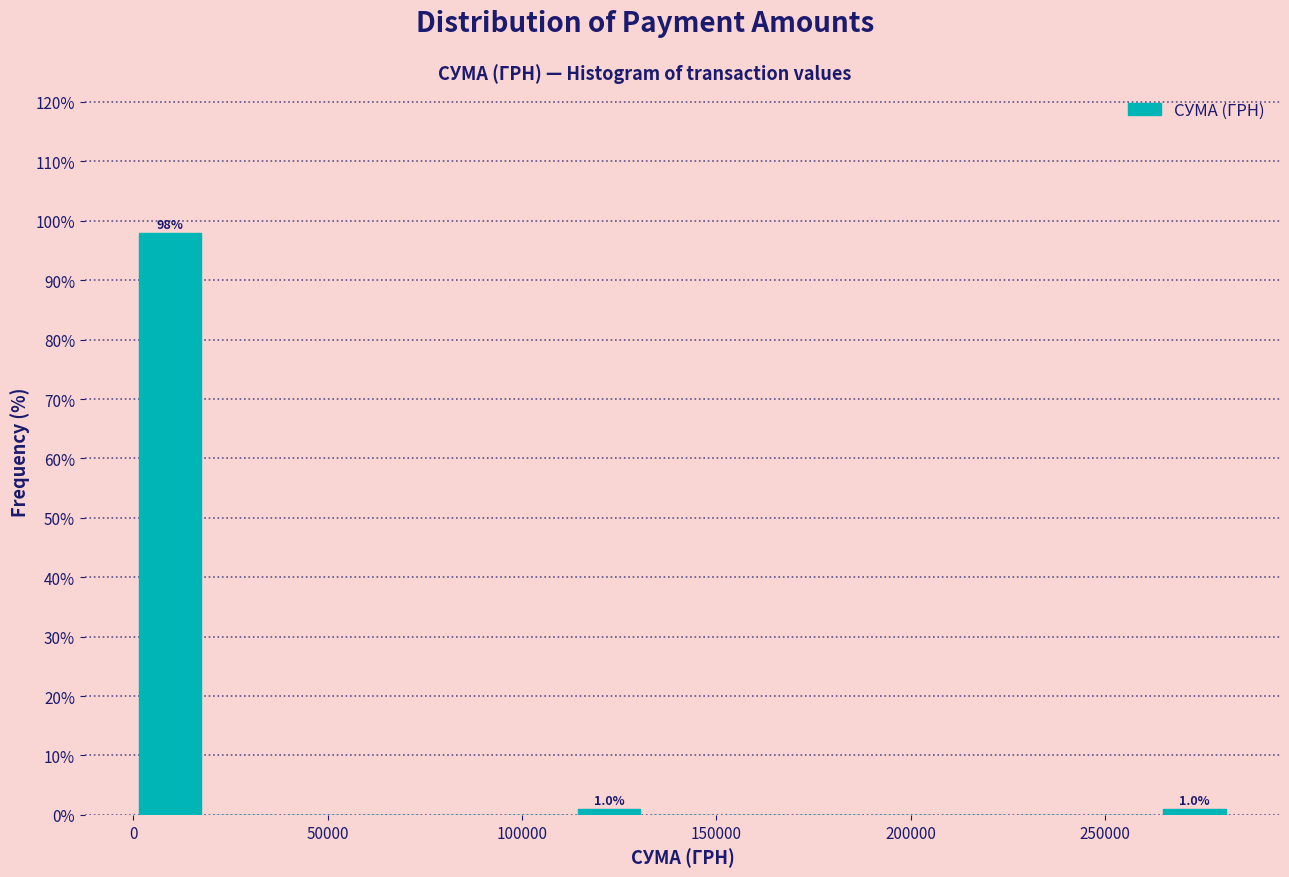

Read against the x-axis, roughly where is the centre of the tallest bar?

10000